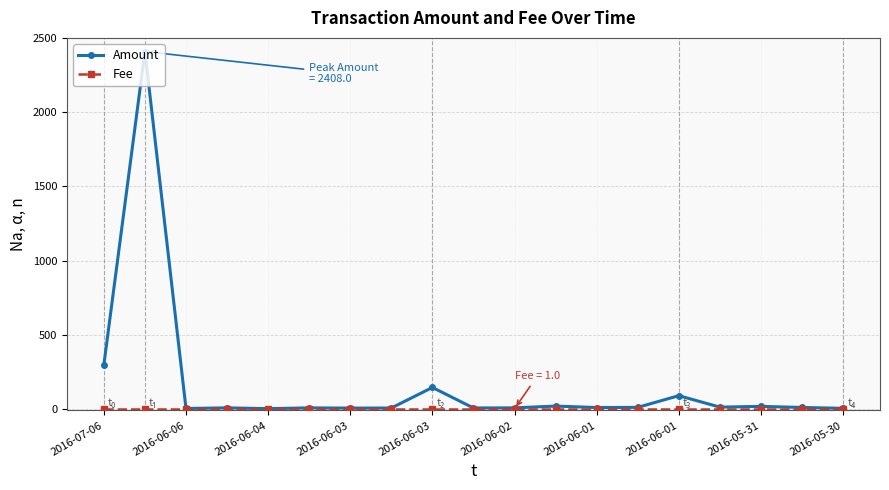

Which series has the largest total across all categories?

Amount